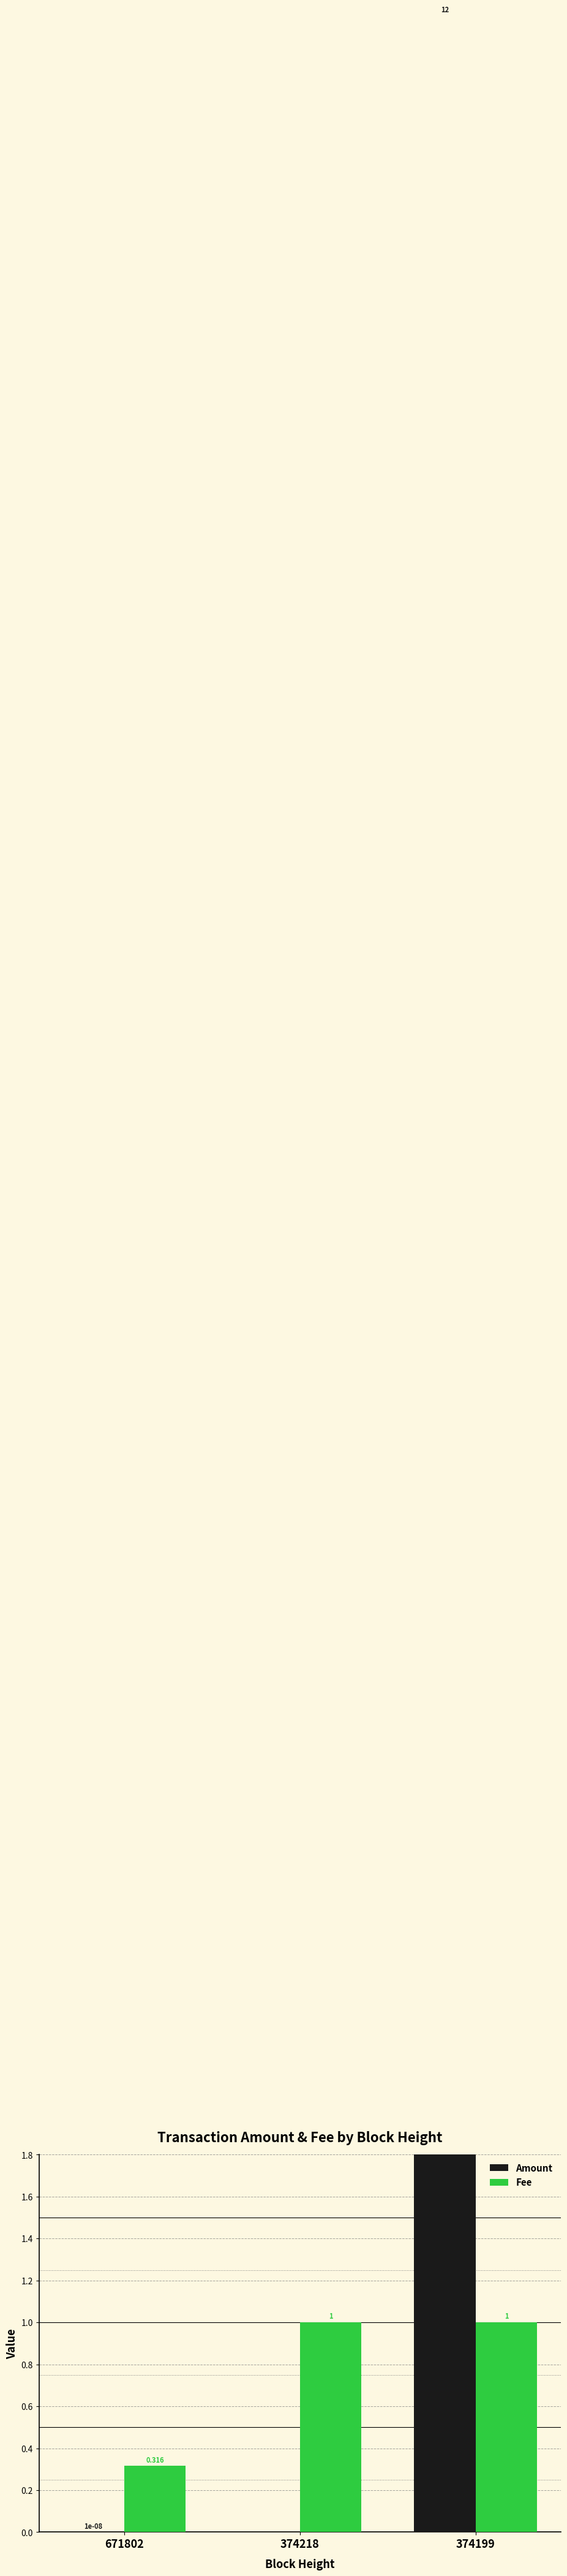

What is the difference between the Amount values at 374218 and 374199?

12.0